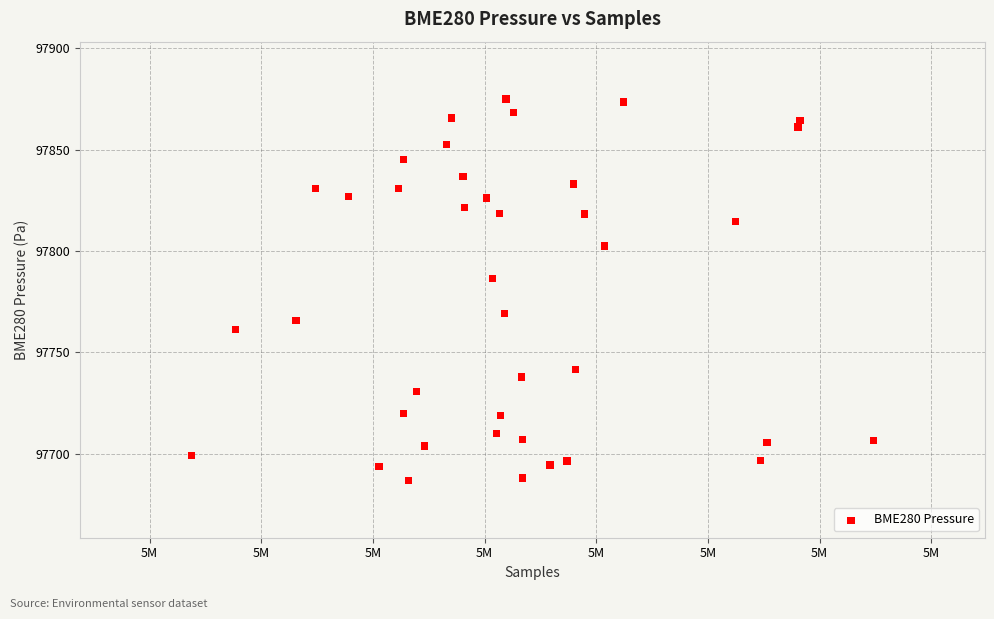

What Y value in the scatter plot is closest to 97780?

97786.3